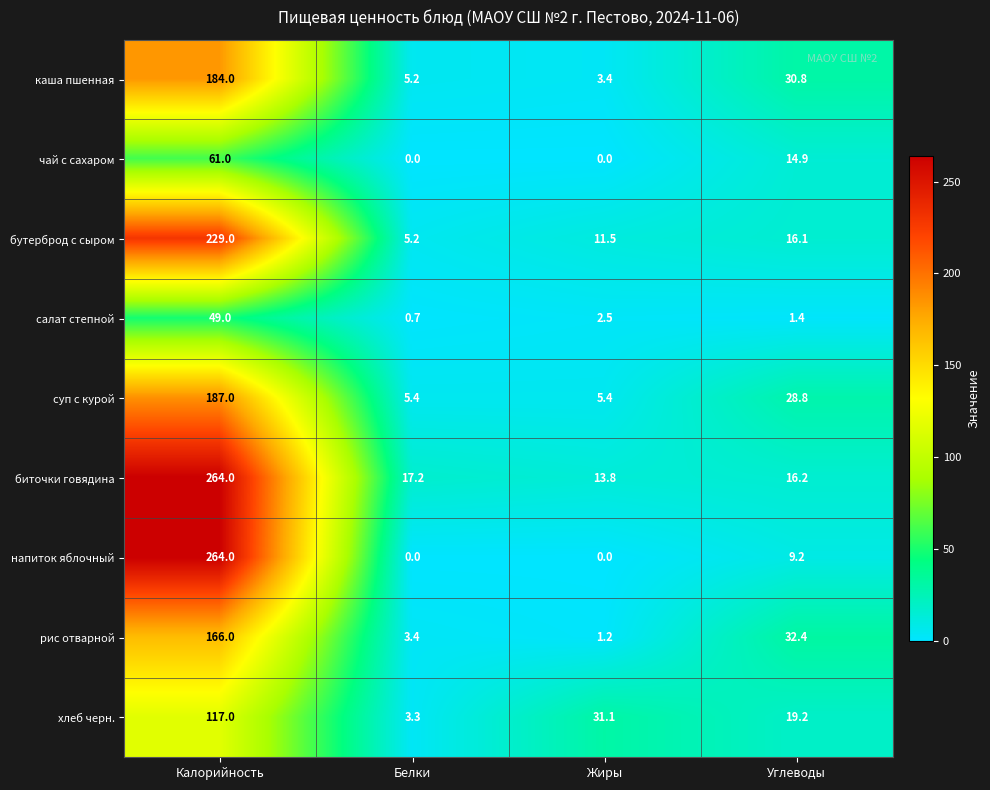

List the labels in order of рис отварной value, smallest first.

Жиры, Белки, Углеводы, Калорийность